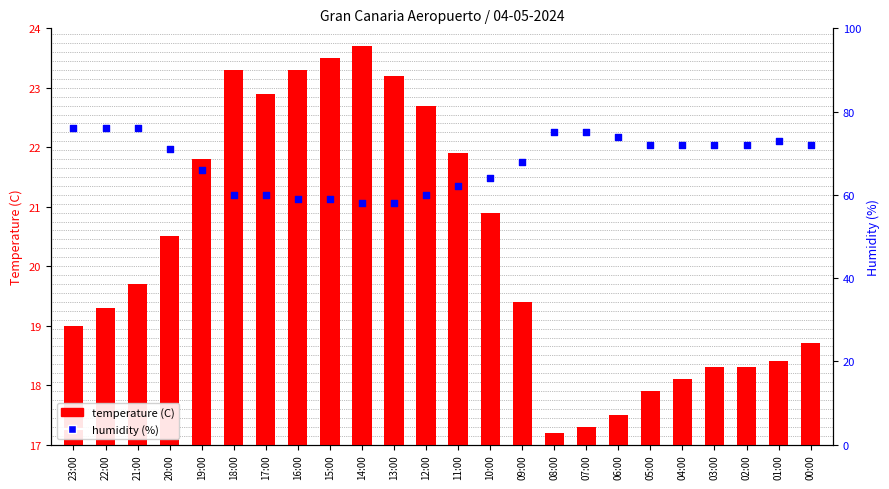

Which series has the widest spread of Y values?

humidity (%)